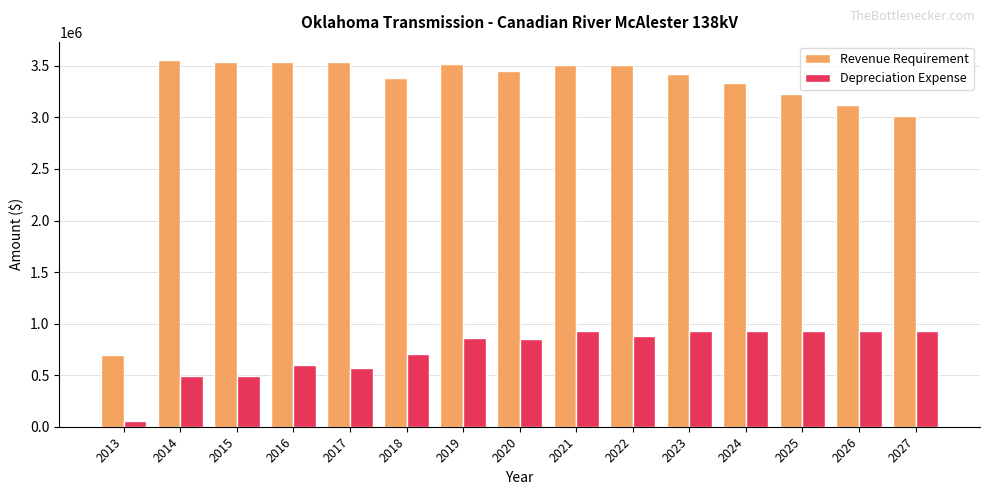

What value does the Revenue Requirement series have at 2020?

3454824.2